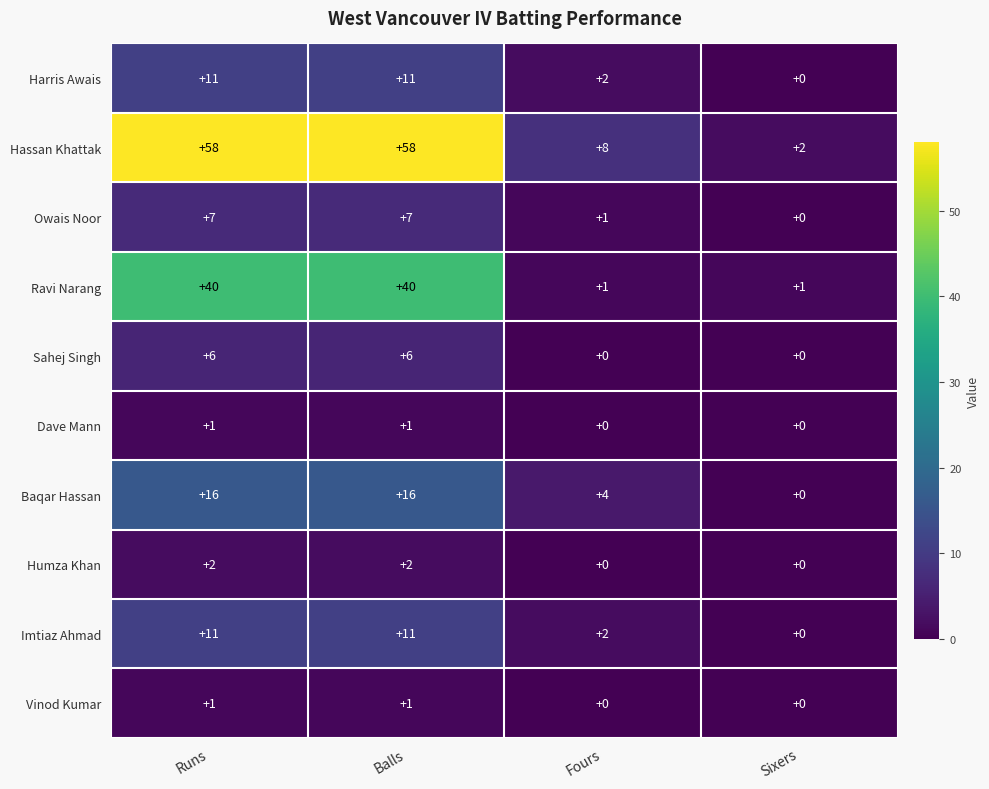

What is the sum of the Baqar Hassan values at Sixers and Fours?

4